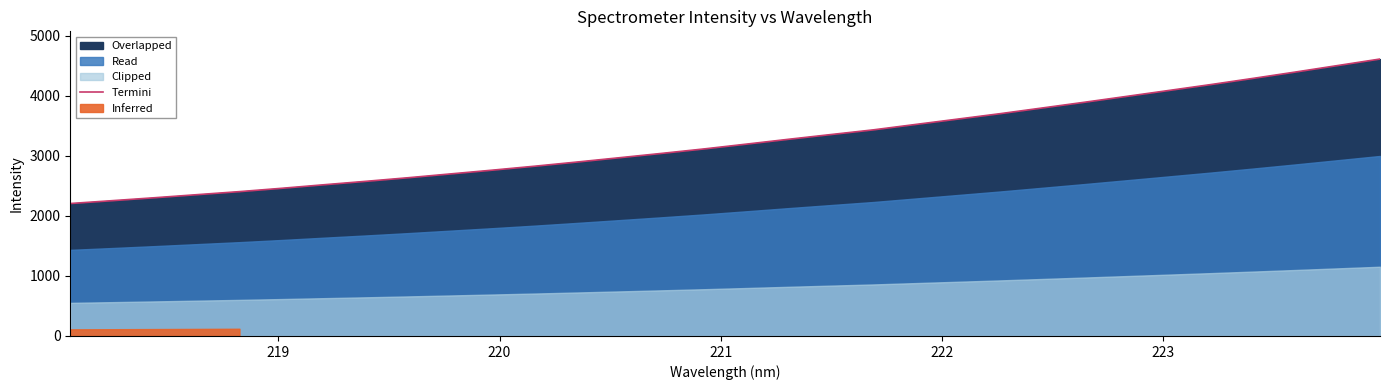

What is the highest value of the Termini series?

4614.7